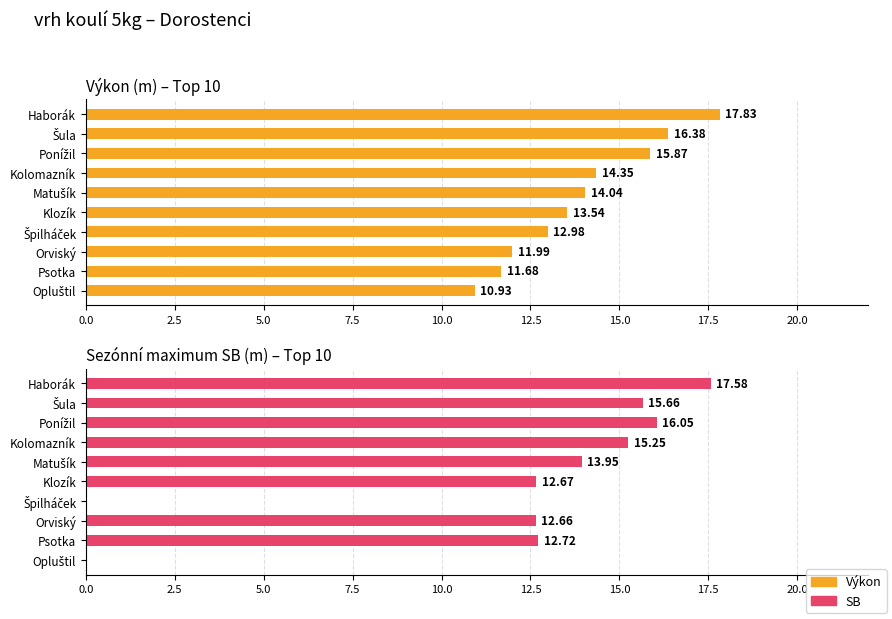

How many categories are shown in the chart?

10